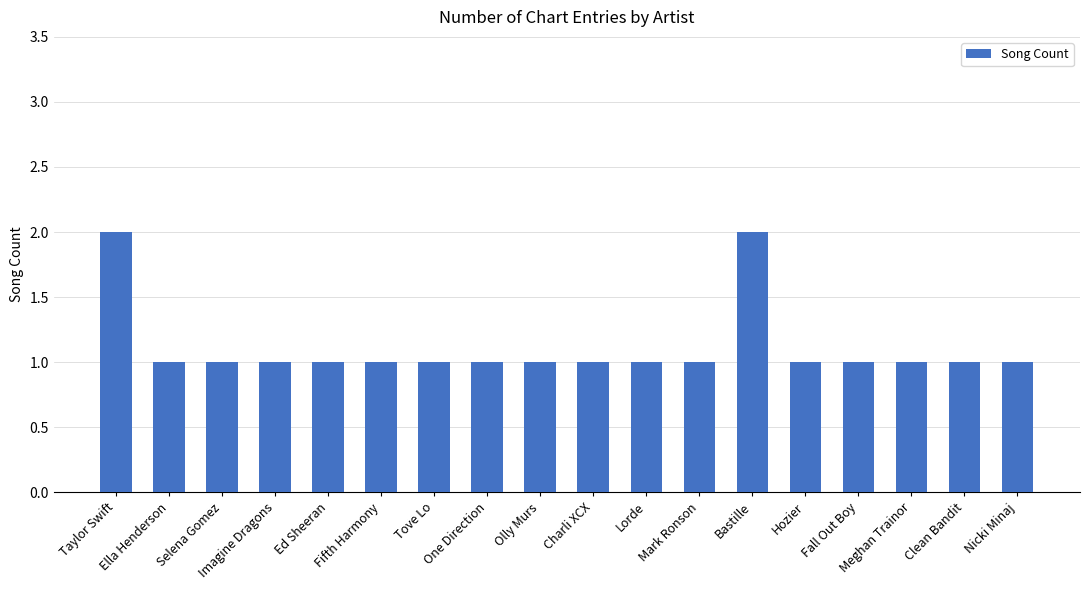

Reading left to right, list all the values displayed in this chart.

2	1	1	1	1	1	1	1	1	1	1	1	2	1	1	1	1	1